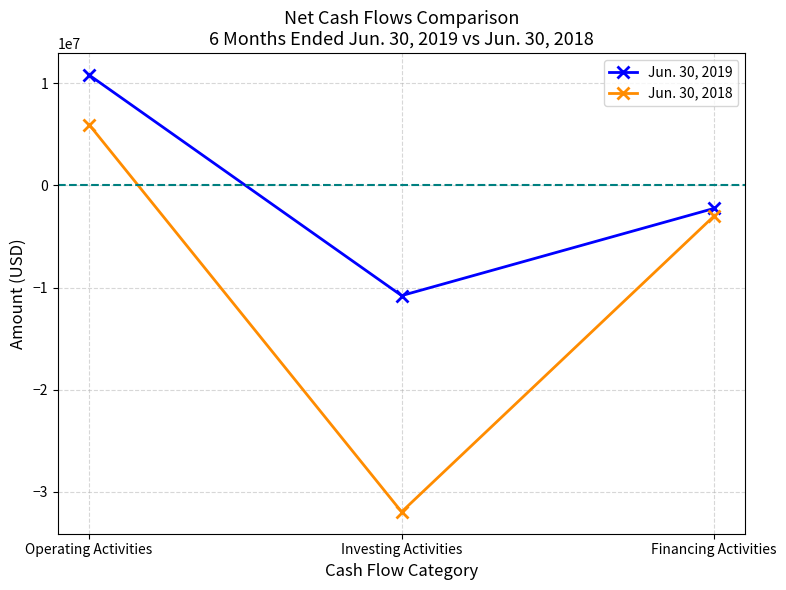

Which label corresponds to the largest value in the chart?

Operating Activities